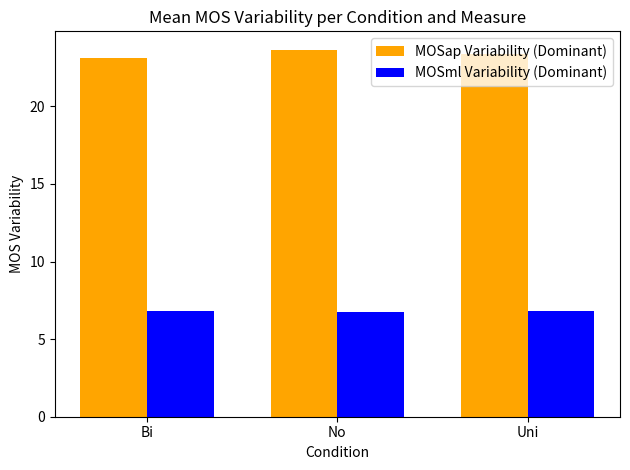

How many categories are shown in the chart?

3